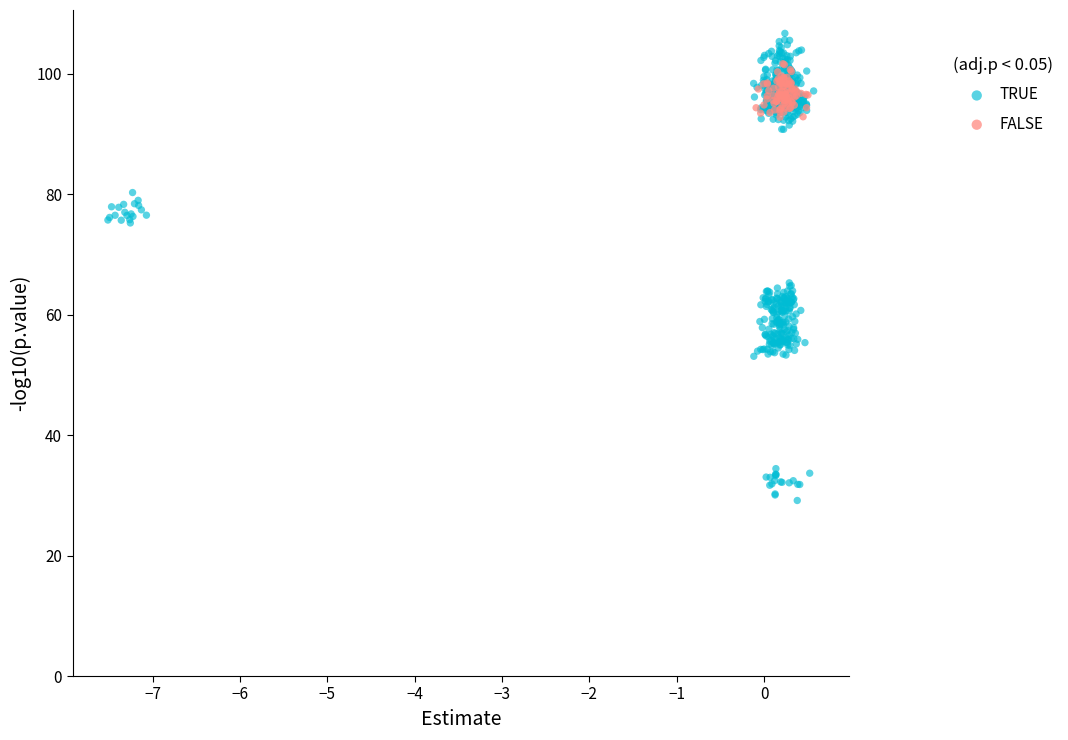

Which series reaches the maximum Y coordinate?

TRUE